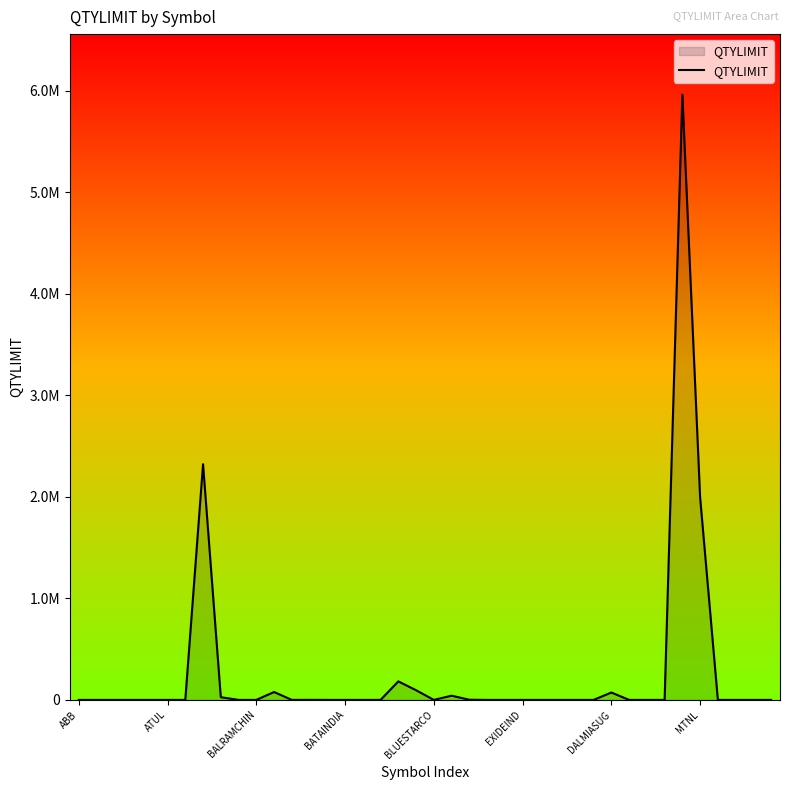

What is the greatest value displayed?

5960400